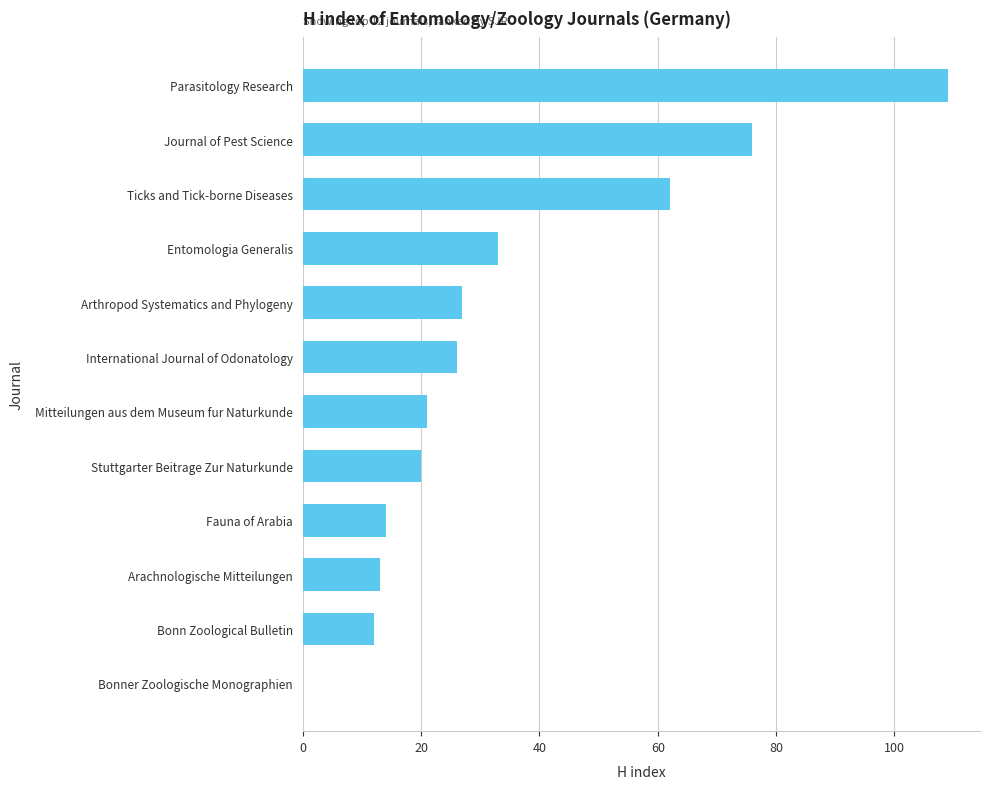

At which label is the value closest to 54?

Ticks and Tick-borne Diseases